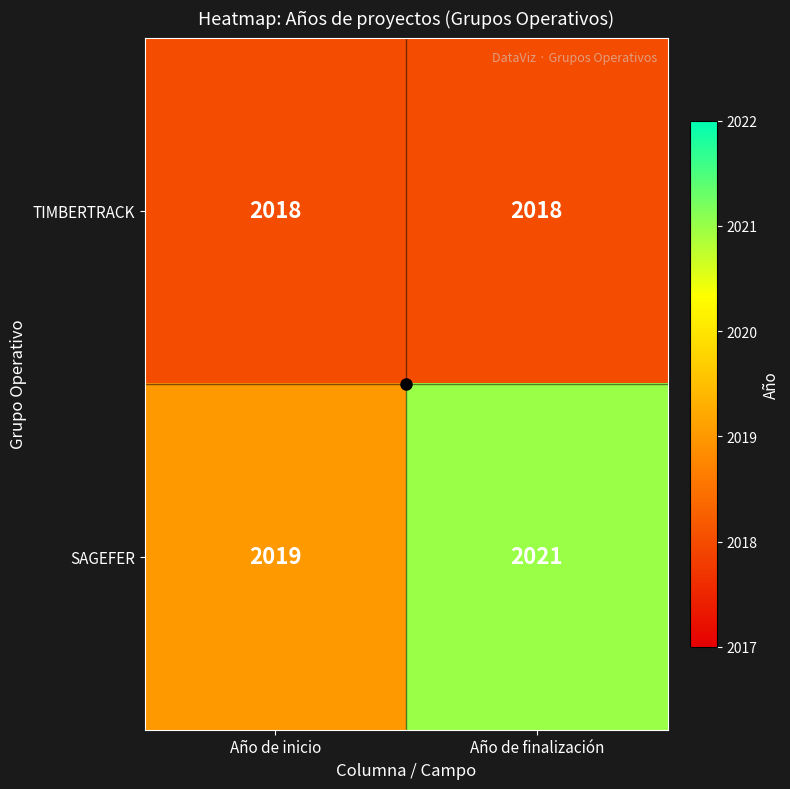

The value of SAGEFER at Año de finalización is 2990. True or false?

False